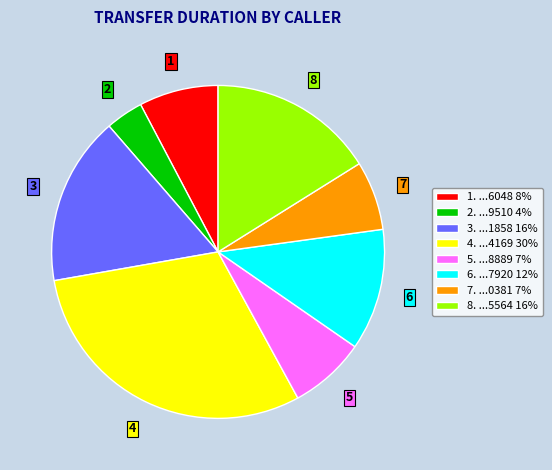

The 4. ...4169 30% slice represents 20% of the pie. True or false?

False